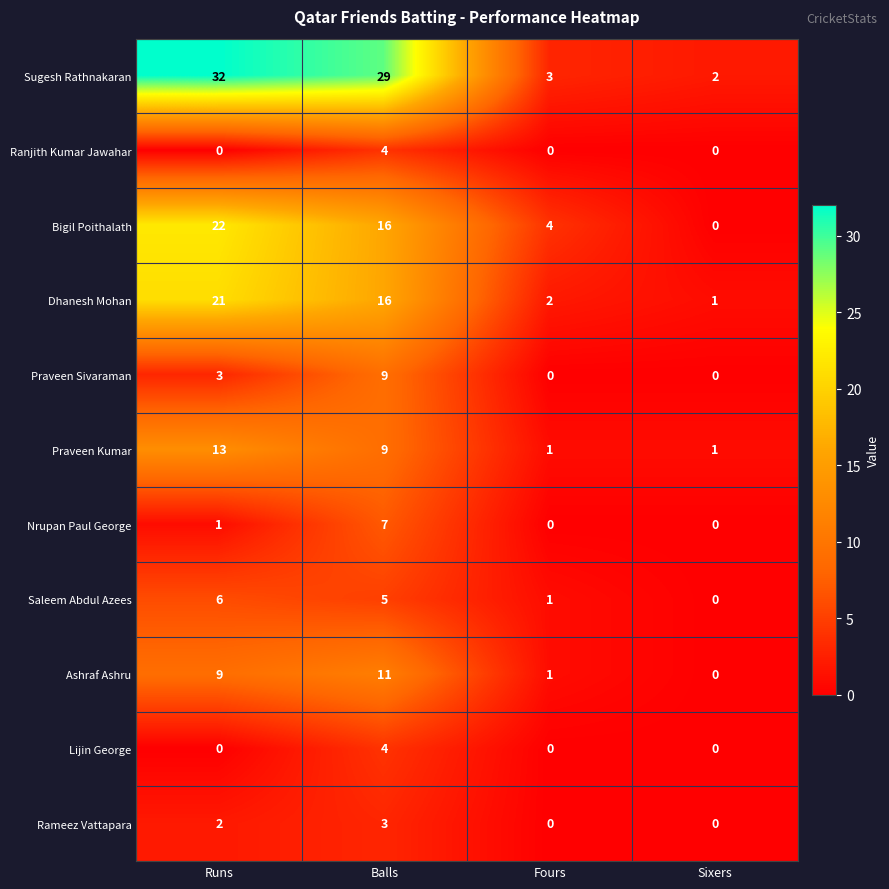

The Ashraf Ashru series shows 3 at Sixers. True or false?

False